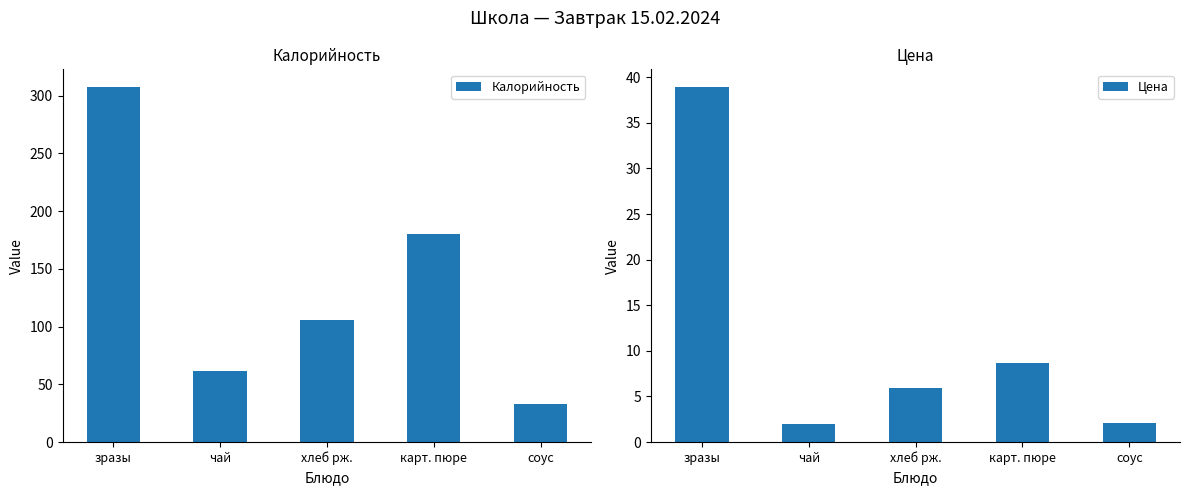

How many values in the Калорийность series are below 106?

2